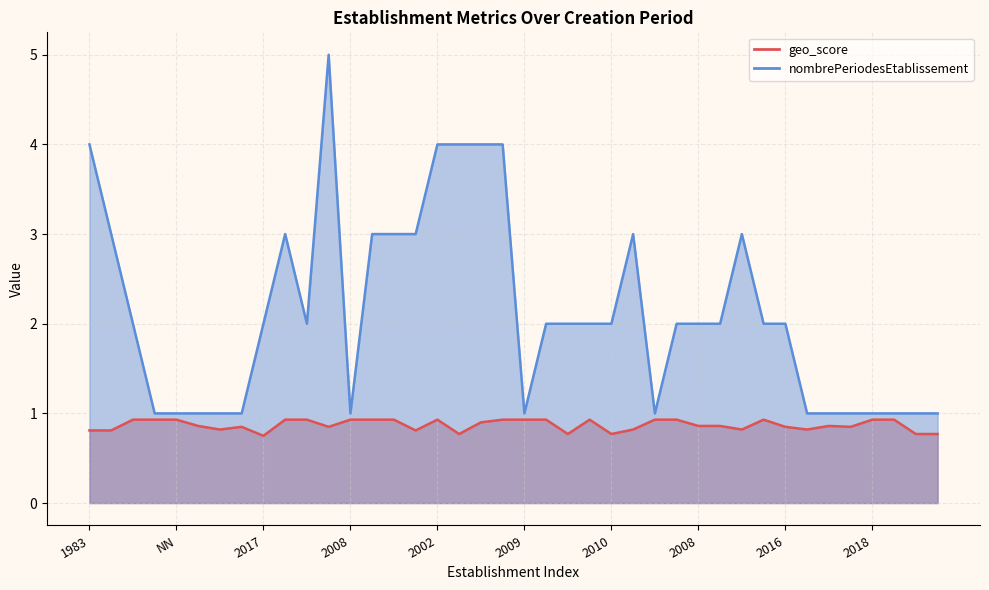

At which label is nombrePeriodesEtablissement closest to 3?

1996